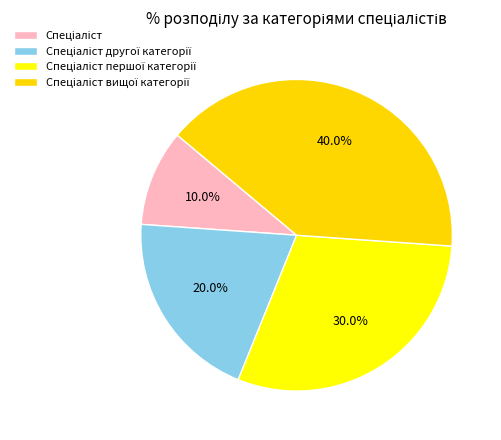

Is there a majority slice in this chart?

No